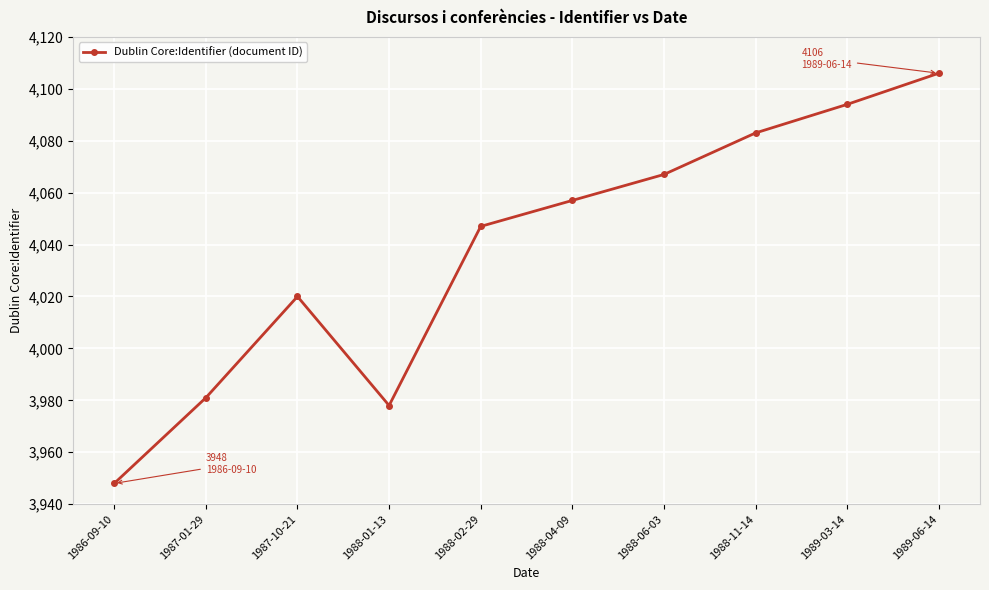

The value at 1989-06-14 is 5752. True or false?

False